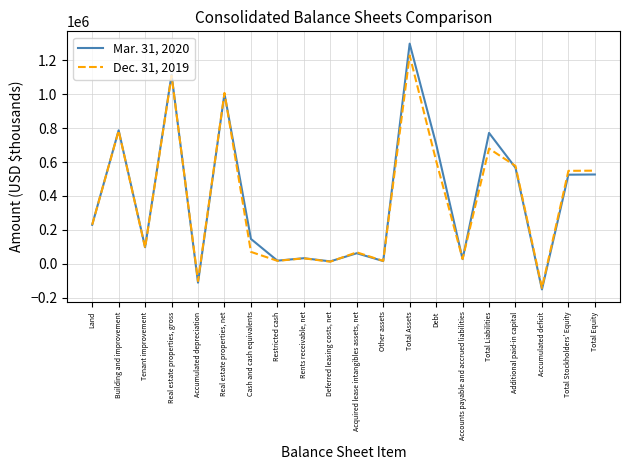

After their last crossing, which series has the higher values: Mar. 31, 2020 or Dec. 31, 2019?

Dec. 31, 2019